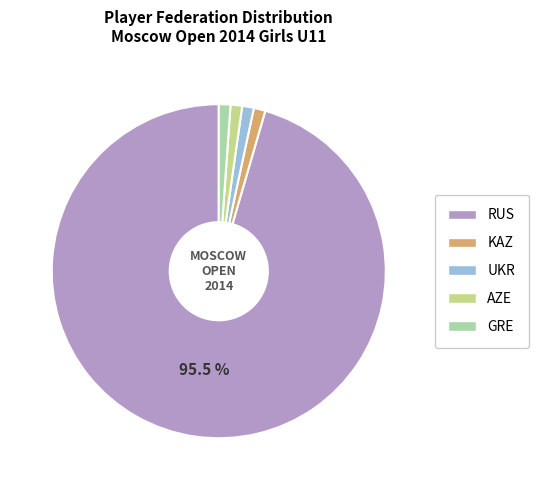

To the nearest percent, what is the average slice percentage?

20%